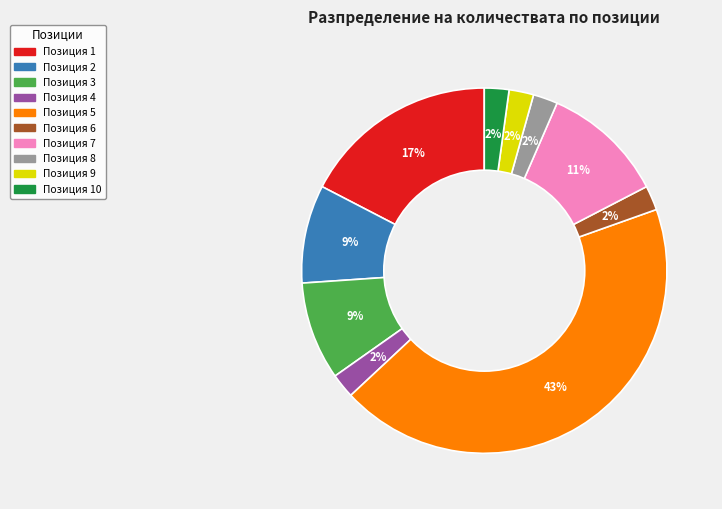

Is there any slice that represents more than half of the pie?

No